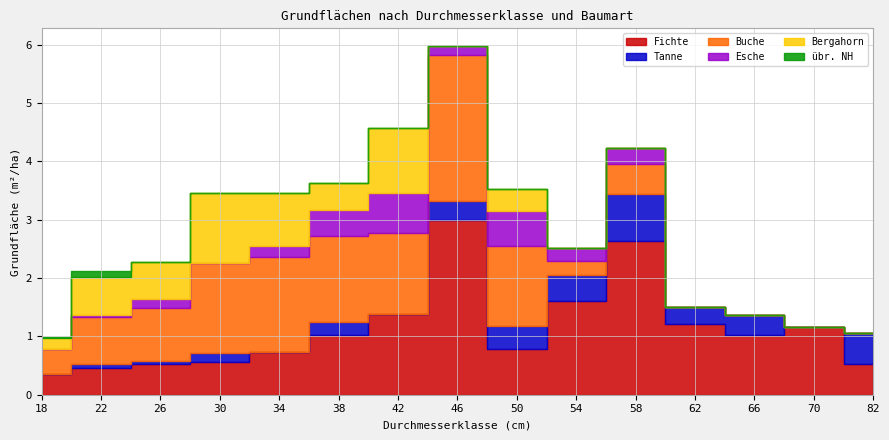

Rank the series at 30 from highest to lowest value.

Buche, Bergahorn, Fichte, Tanne, Esche, übr. NH